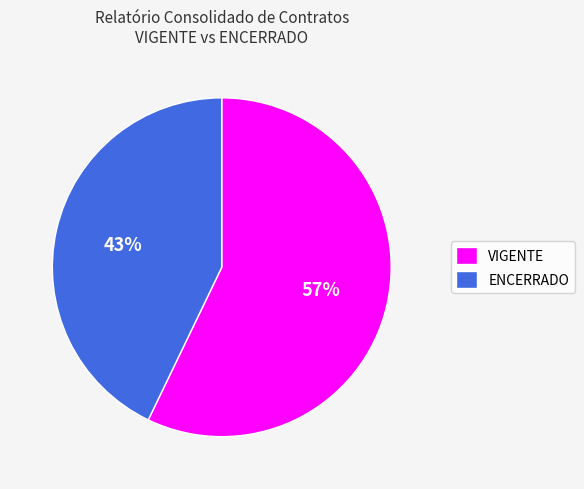

What is the smallest slice in the pie chart?

ENCERRADO